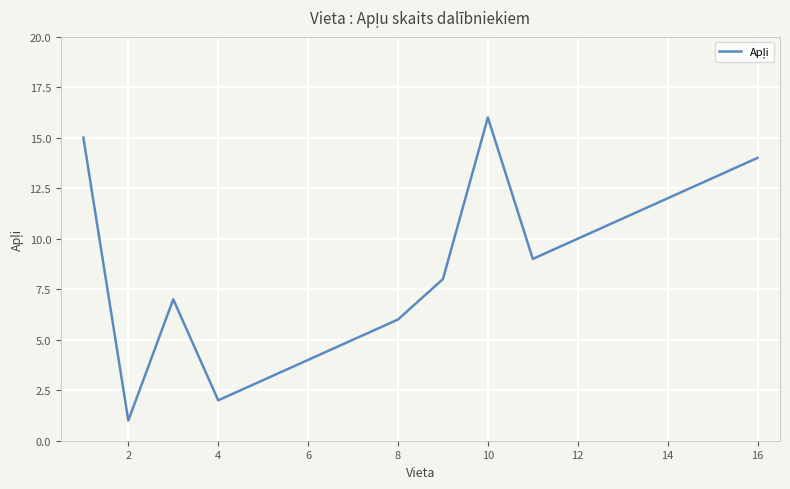

What is the difference between the maximum and minimum values?

15